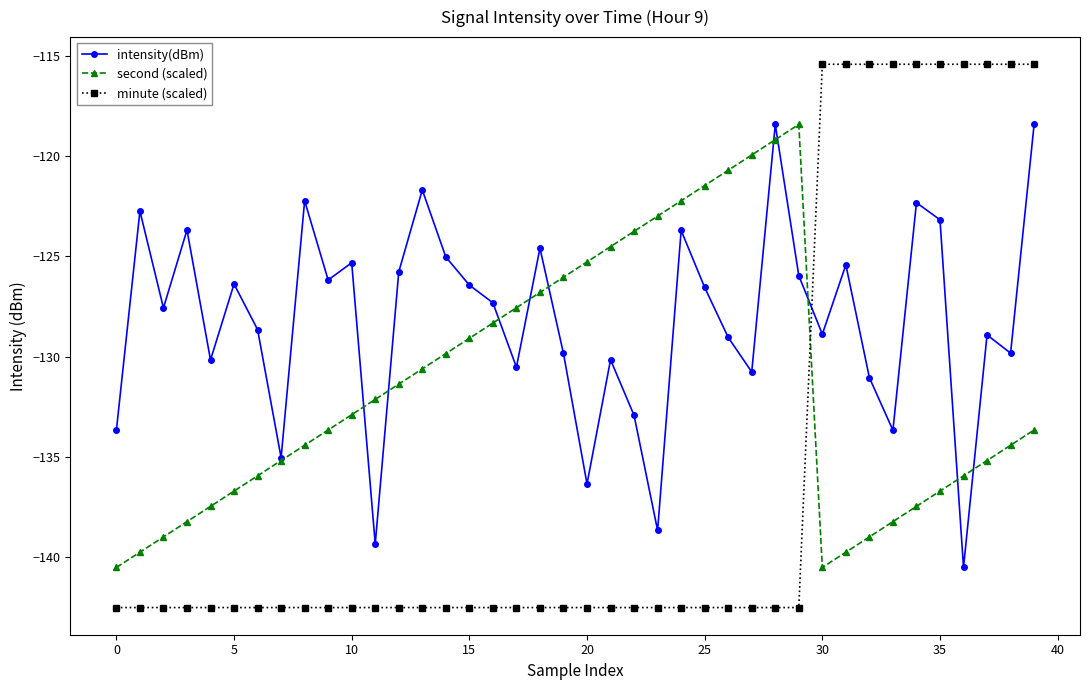

Which series ends up on top after the final intersection of intensity(dBm) and minute (scaled)?

minute (scaled)